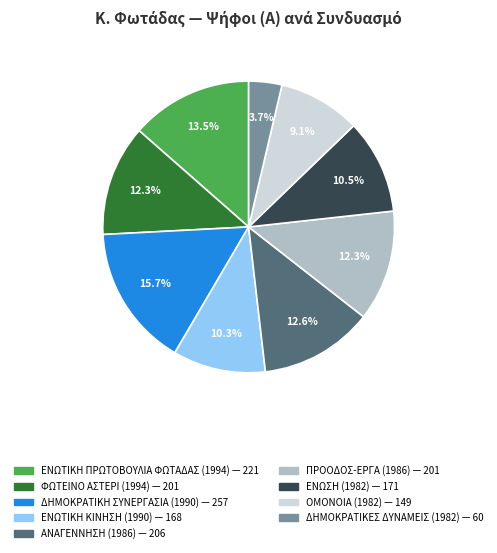

Is there any slice that represents more than half of the pie?

No